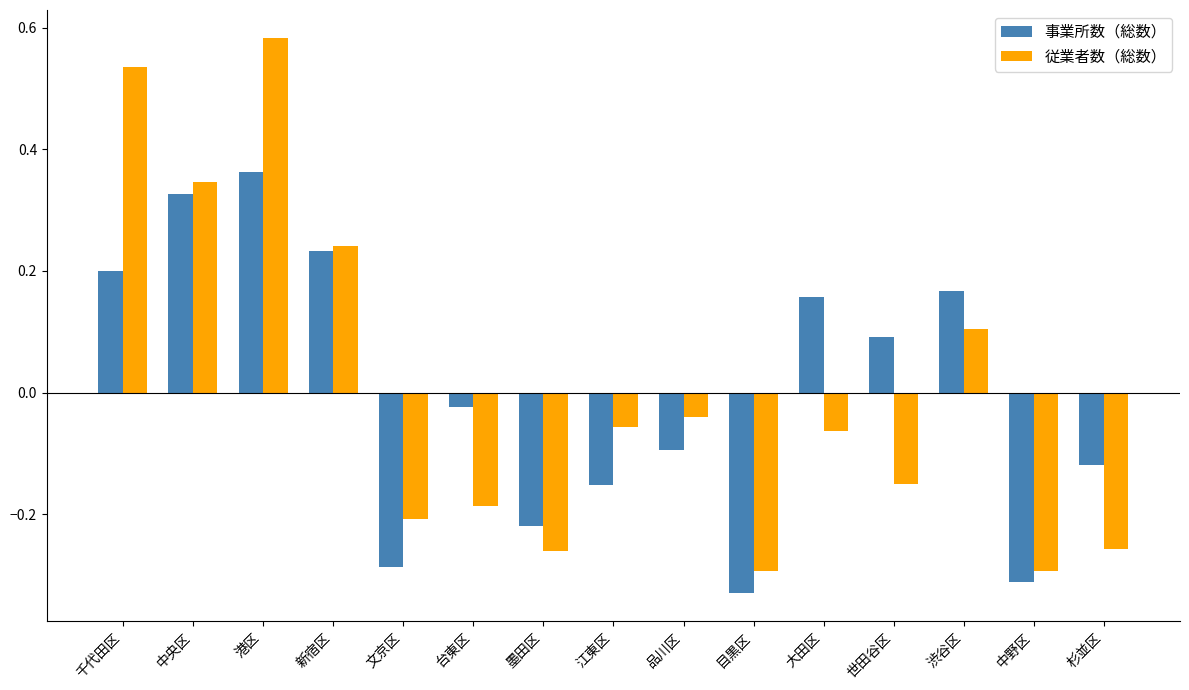

At which category is the sum across all series the highest?

港区